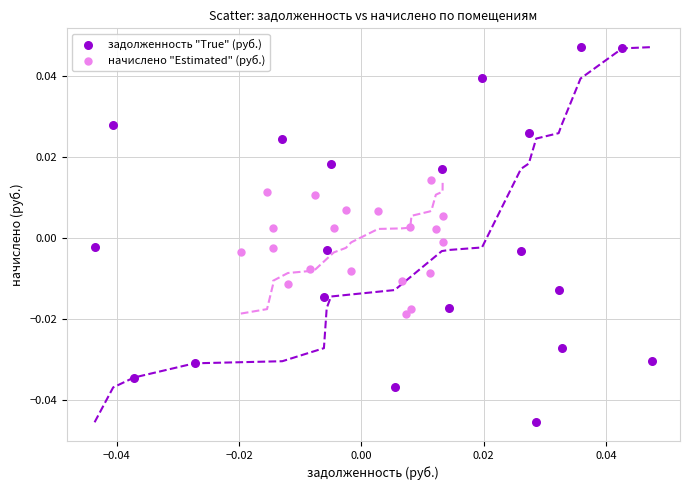

What are all the series names shown in the legend?

задолженность "True" (руб.), начислено "Estimated" (руб.)